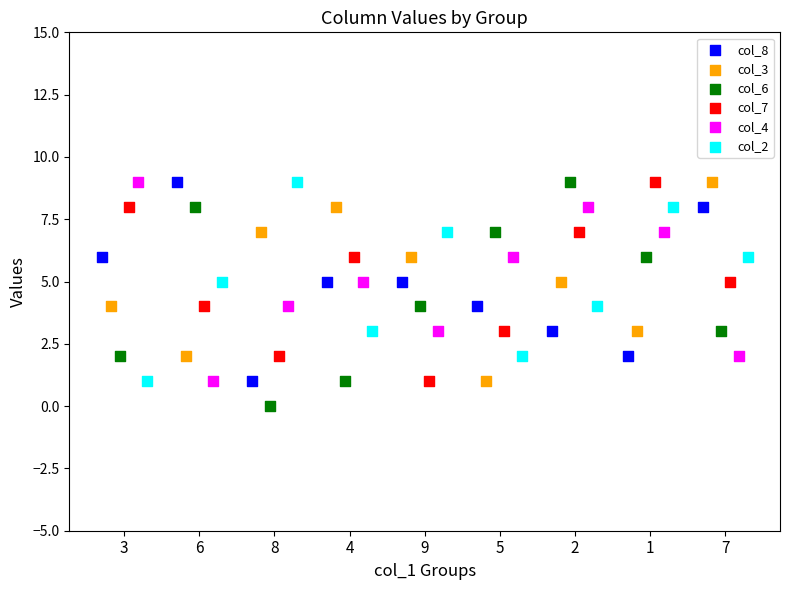

Which series reaches the minimum Y coordinate?

col_6